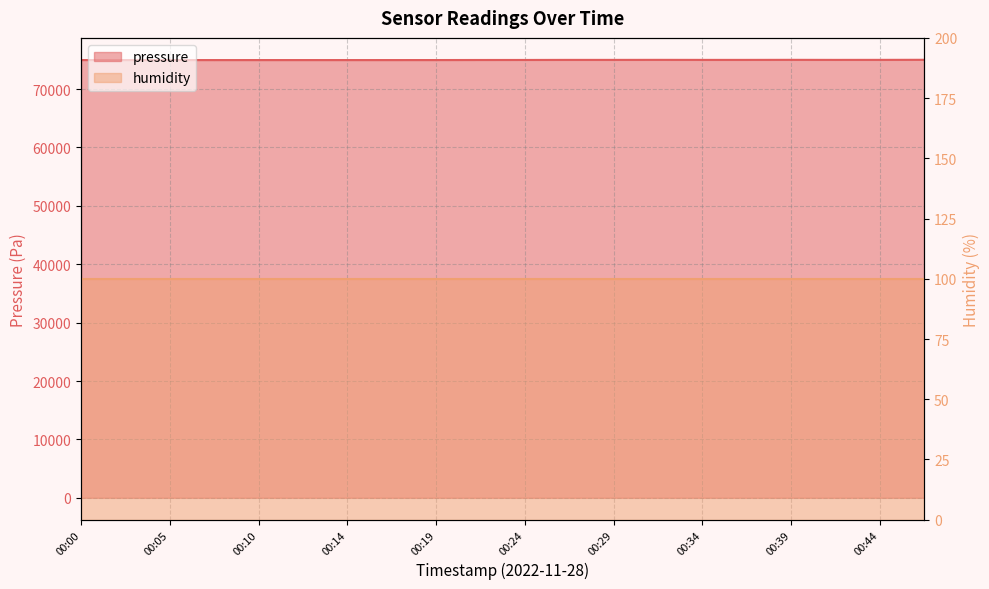

What is the value of the 2nd point from the left?

74954.6